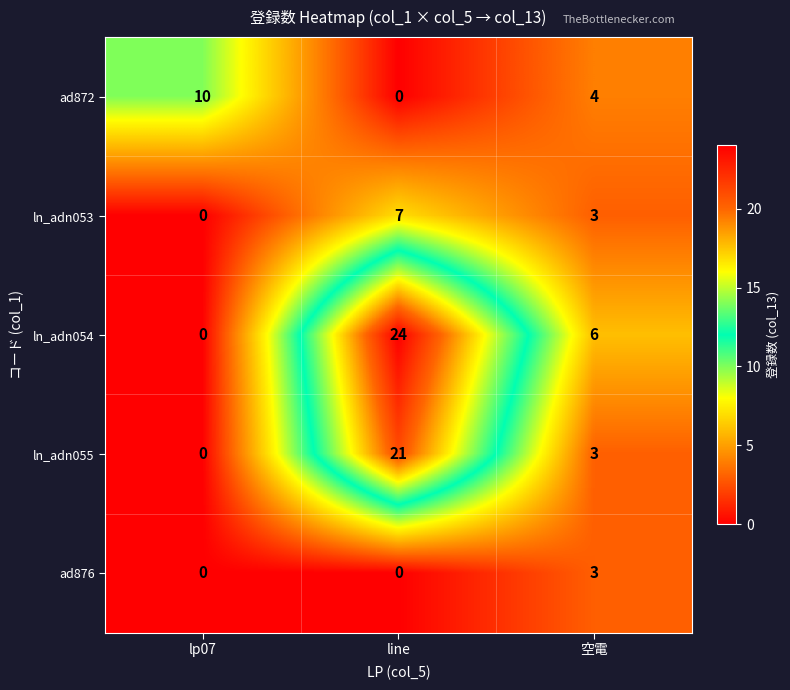

At how many categories does at least one series exceed 3?

3